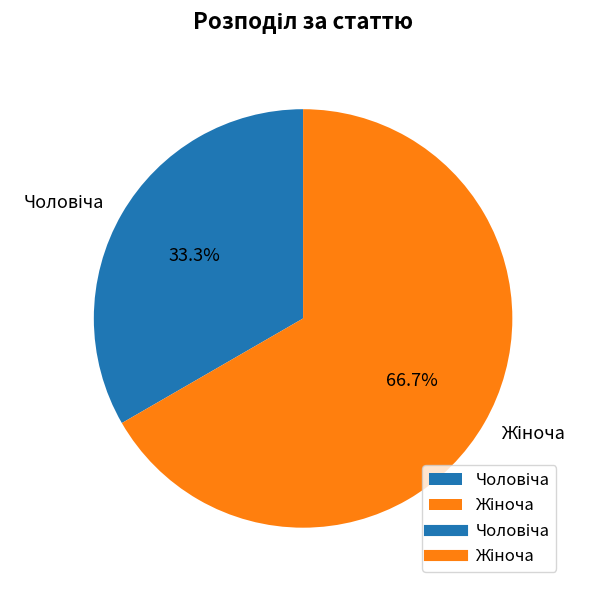

Is there a majority slice in this chart?

Yes